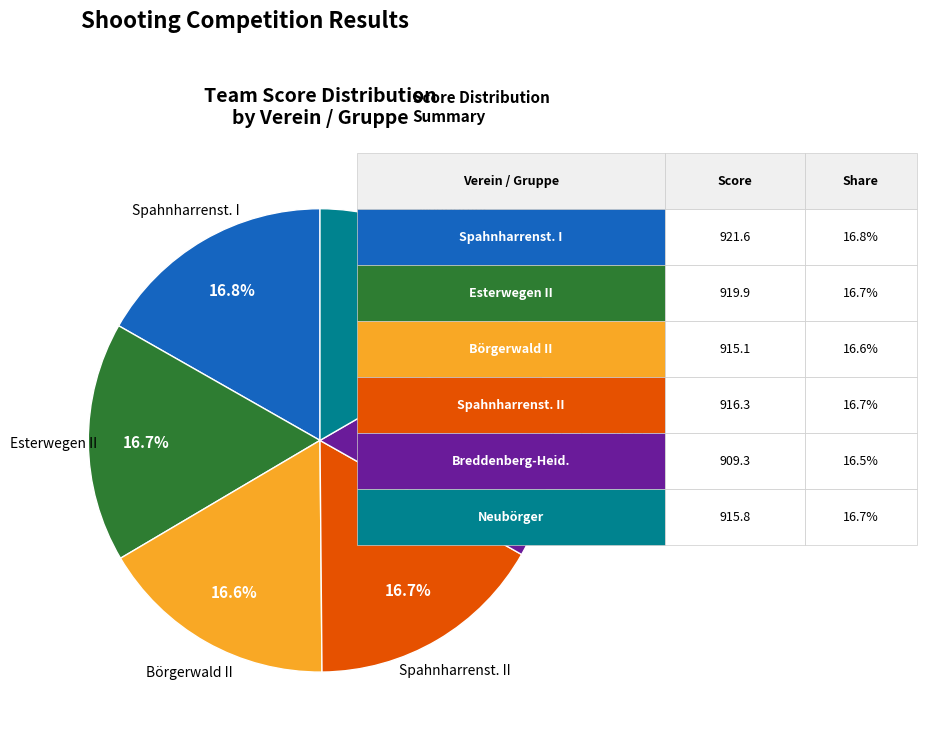

Is there a majority slice in this chart?

No